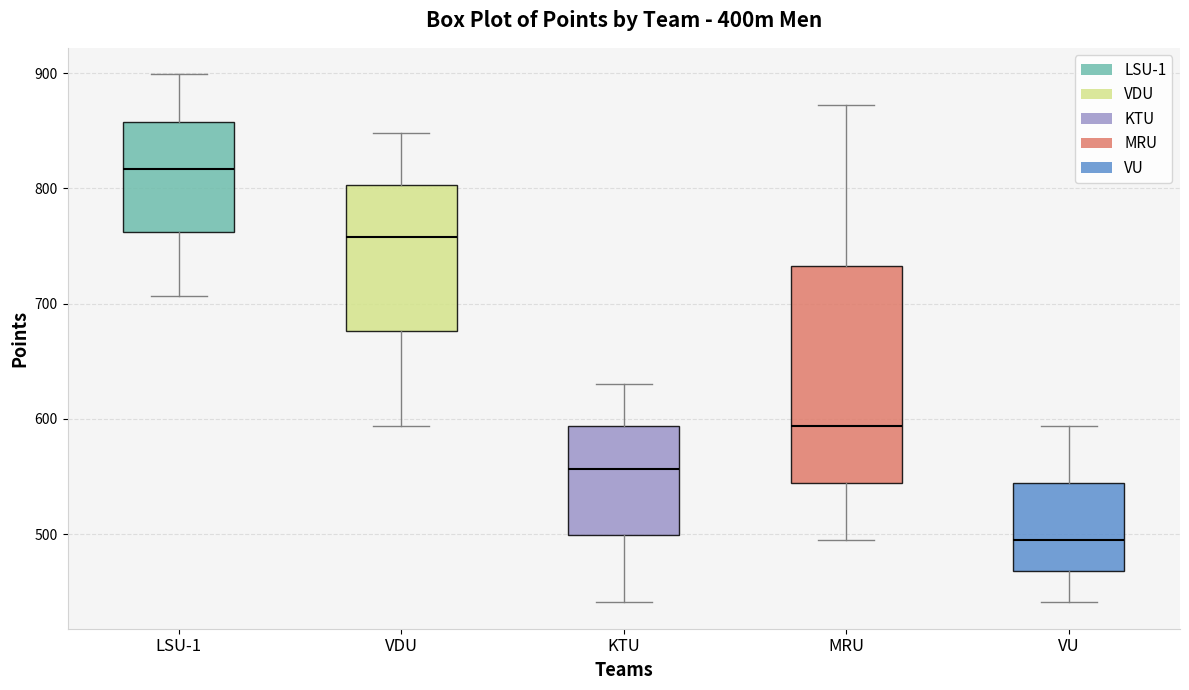

Comparing the boxes themselves (not the whiskers), which one is the tallest?

MRU